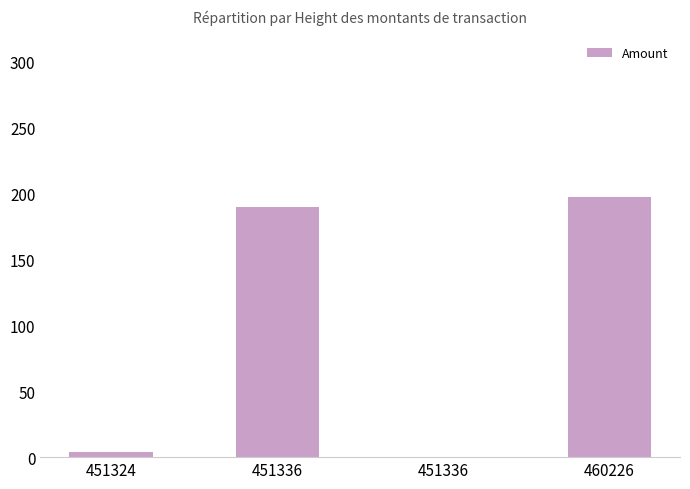

How many positive values are there?

3